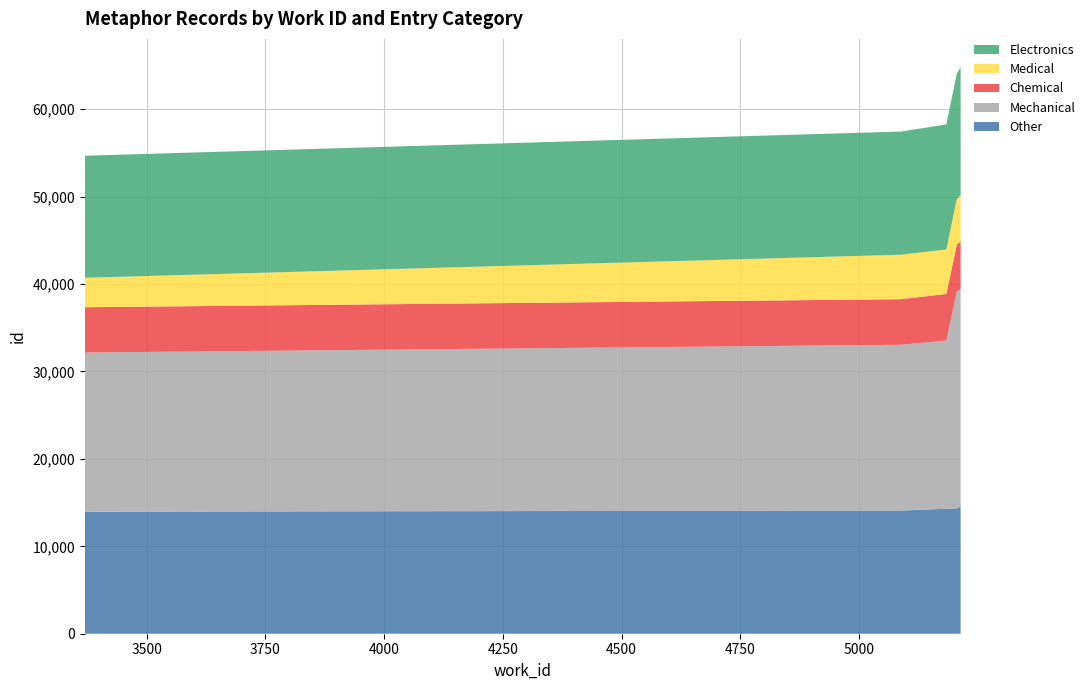

Reading left to right, extract all data points from this chart.

Other: 13961	14089	14301	14344	14594
Mechanical: 18208	18968	19244	24817	24818
Chemical: 5184	5214	5327	5351	5459
Medical: 3370	5088	5088	5206	5345
Electronics: 13961	14089	14301	14344	14594